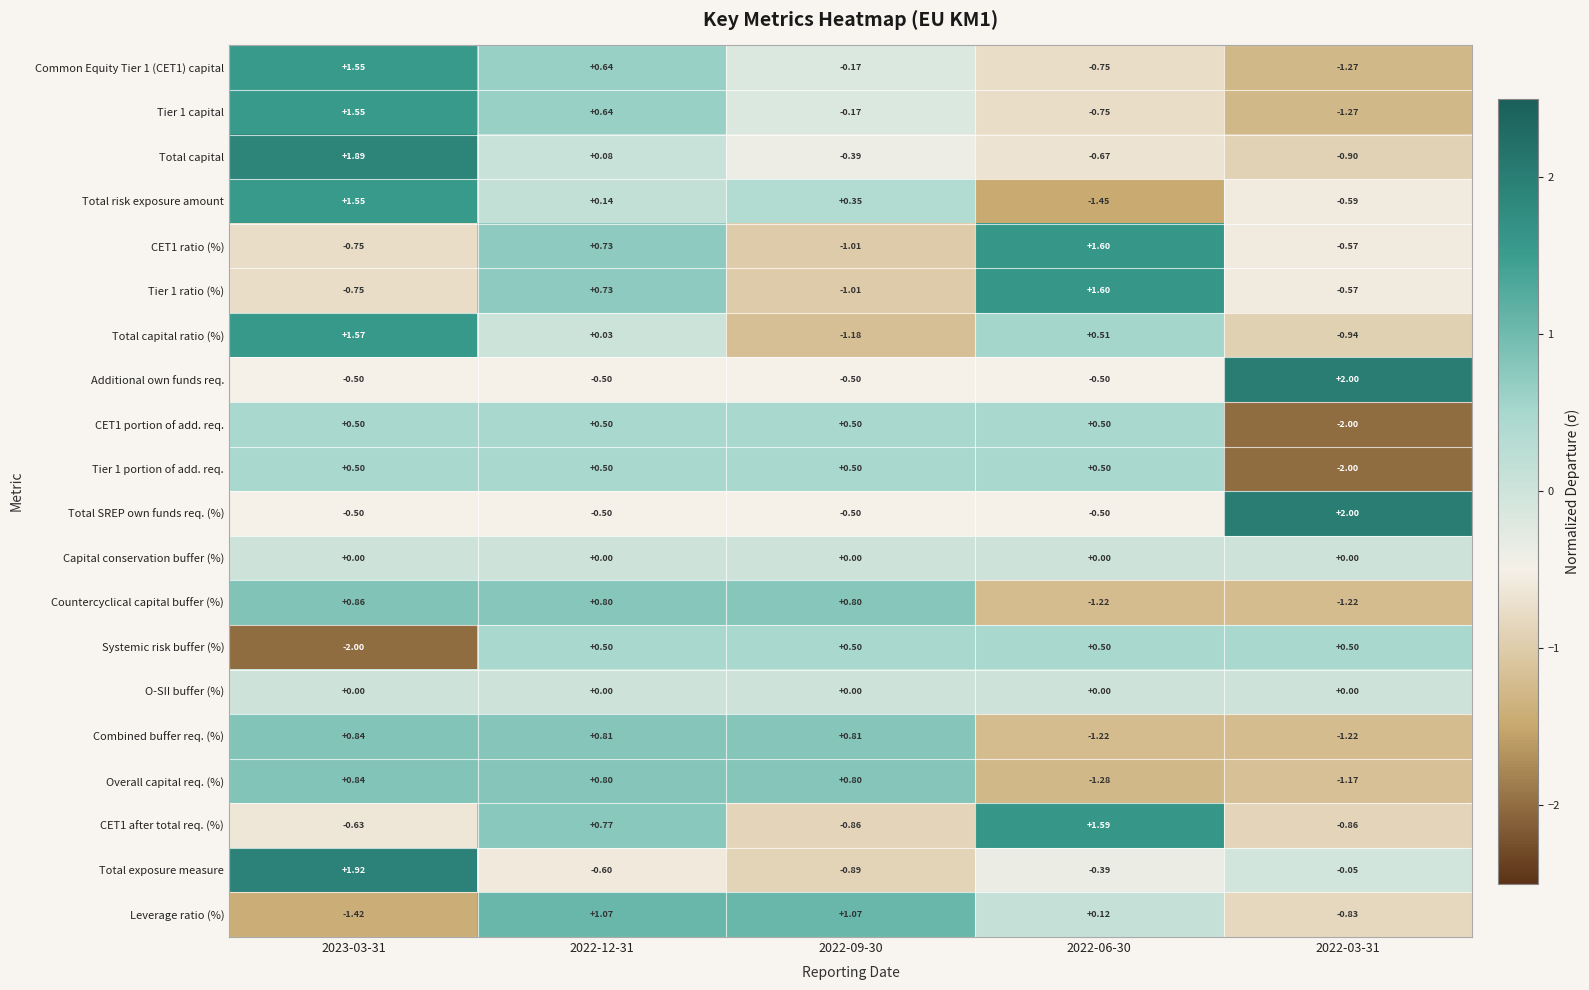

Which series has the largest range (max minus min)?

Total risk exposure amount